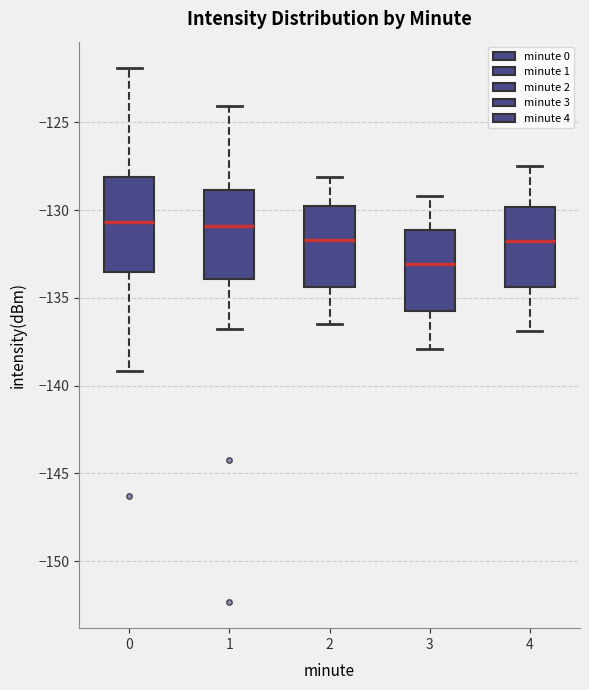

Where is the lower edge of the box at x = 1 on the y-axis? The values are not printed on the chart, so give them approximately, as read against the axis.

-134.0